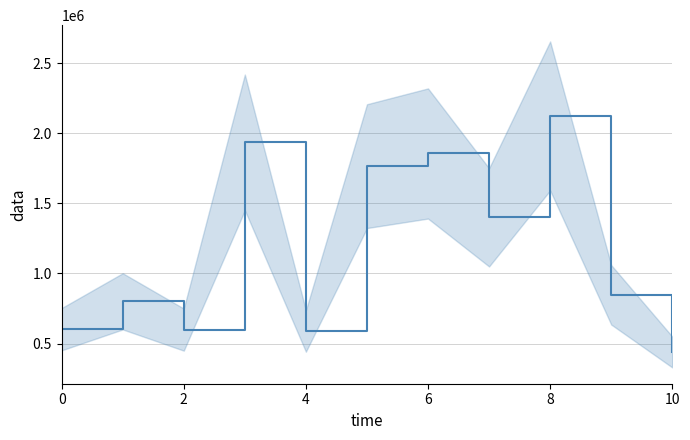

What is the average value?

1178252.0